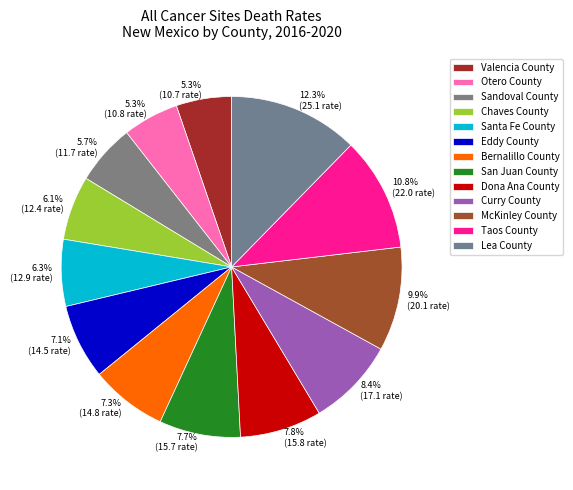

The Sandoval County slice represents 1% of the pie. True or false?

False